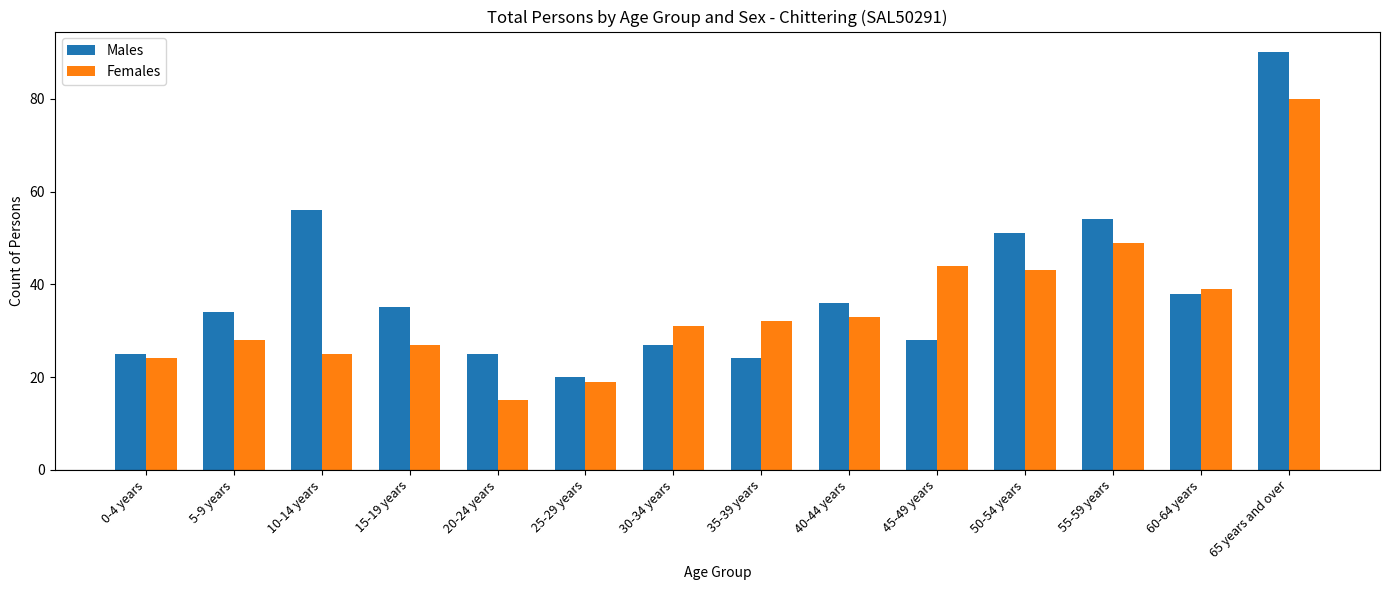

Is the value of Males at 45-49 years greater than the value of Females at 40-44 years?

No